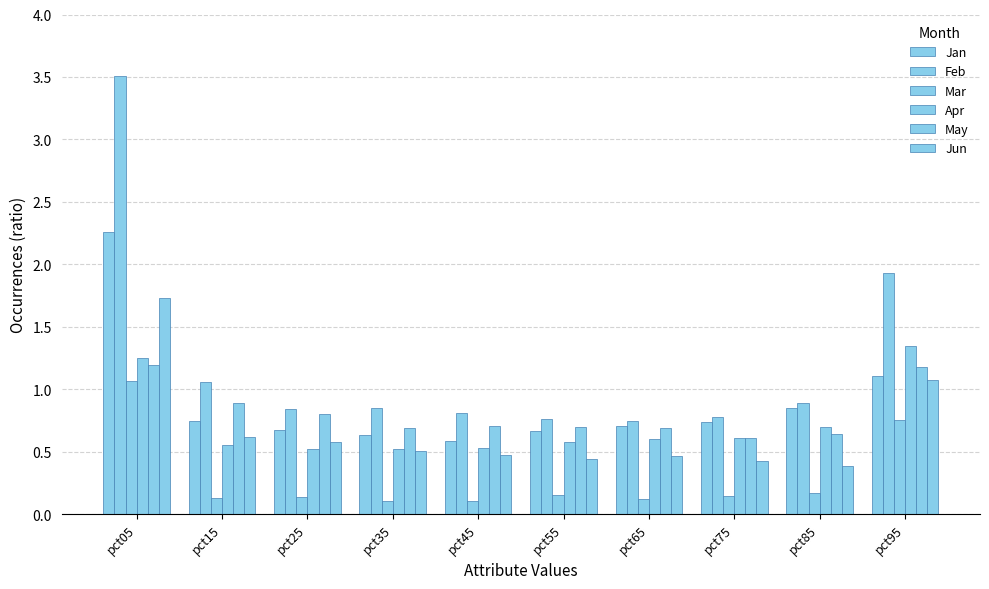

Reading left to right, what are all the values shown in this chart?

Jan: pct05=2.3	pct15=0.7	pct25=0.7	pct35=0.6	pct45=0.6	pct55=0.7	pct65=0.7	pct75=0.7	pct85=0.9	pct95=1.1
Feb: pct05=3.5	pct15=1.1	pct25=0.8	pct35=0.8	pct45=0.8	pct55=0.8	pct65=0.7	pct75=0.8	pct85=0.9	pct95=1.9
Mar: pct05=1.1	pct15=0.1	pct25=0.1	pct35=0.1	pct45=0.1	pct55=0.2	pct65=0.1	pct75=0.1	pct85=0.2	pct95=0.8
Apr: pct05=1.3	pct15=0.6	pct25=0.5	pct35=0.5	pct45=0.5	pct55=0.6	pct65=0.6	pct75=0.6	pct85=0.7	pct95=1.3
May: pct05=1.2	pct15=0.9	pct25=0.8	pct35=0.7	pct45=0.7	pct55=0.7	pct65=0.7	pct75=0.6	pct85=0.6	pct95=1.2
Jun: pct05=1.7	pct15=0.6	pct25=0.6	pct35=0.5	pct45=0.5	pct55=0.4	pct65=0.5	pct75=0.4	pct85=0.4	pct95=1.1